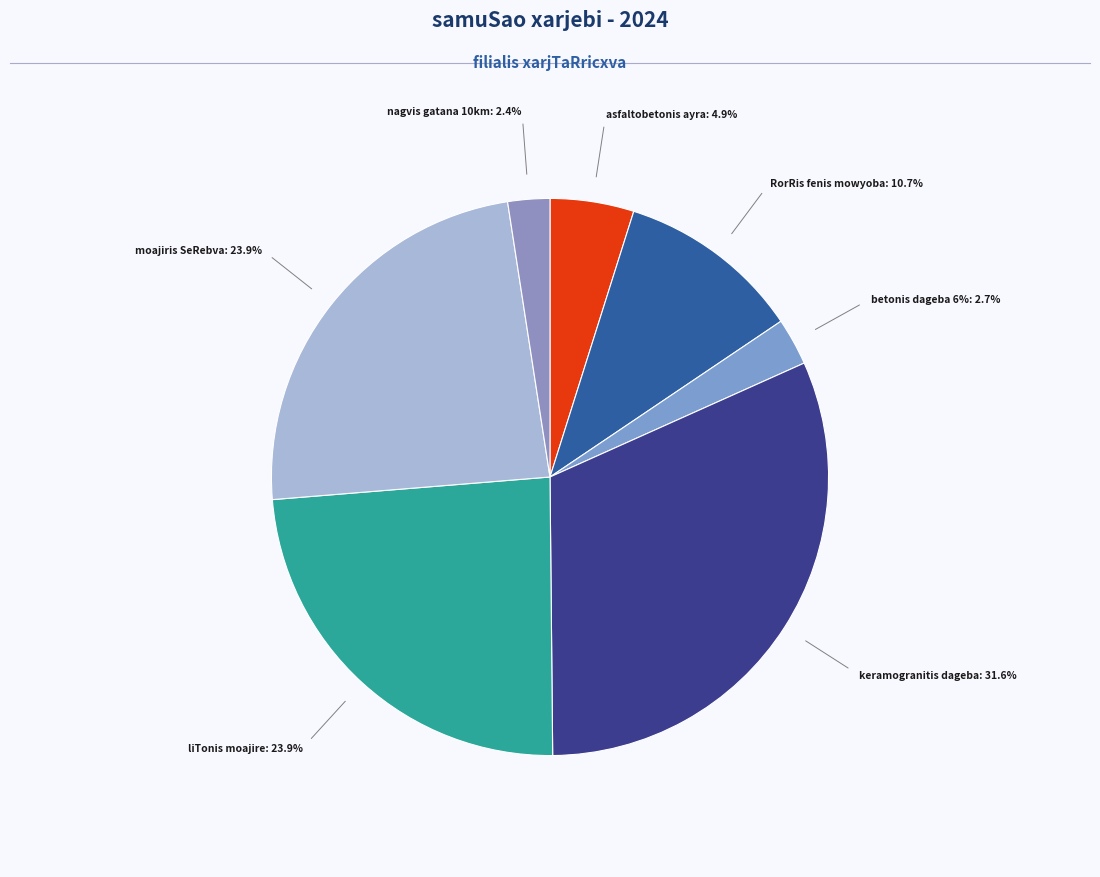

The keramogranitis filebis dageba slice represents 41% of the pie. True or false?

False